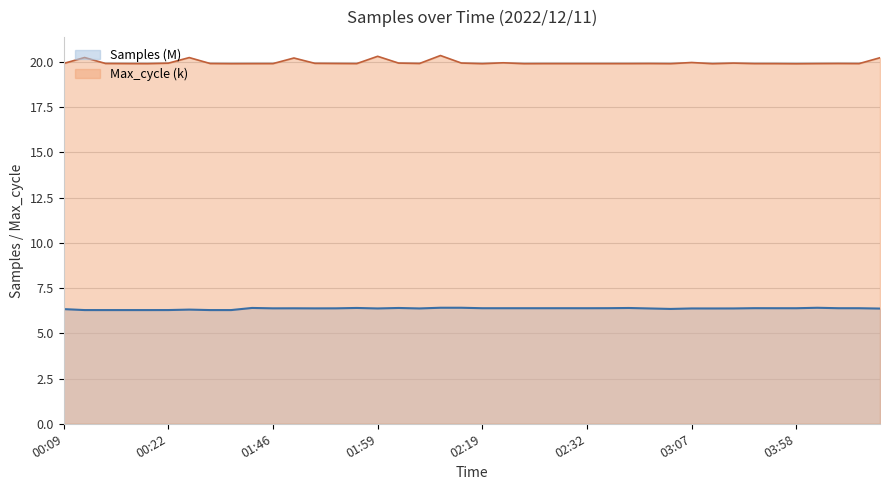

True or false: Max_cycle has more than 0 interior local peaks.

True